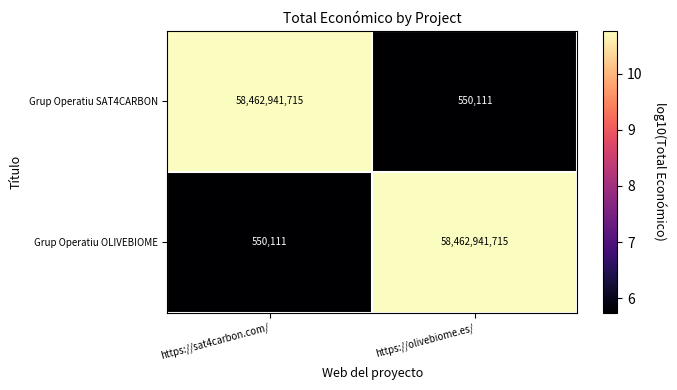

What value does the Grup Operatiu OLIVEBIOME series have at https://sat4carbon.com/?

550111